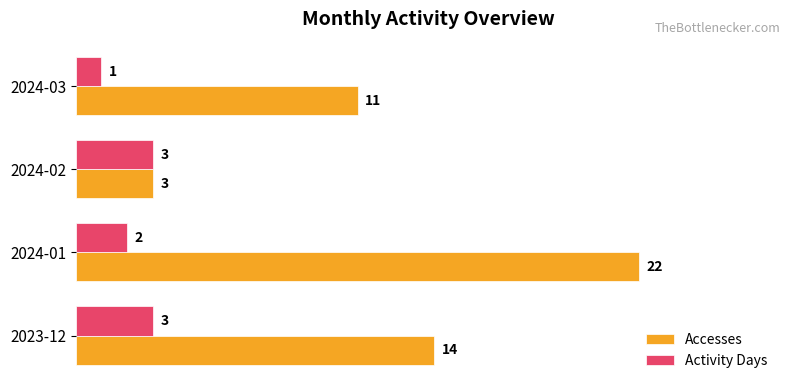

Count the number of data series in this chart.

2